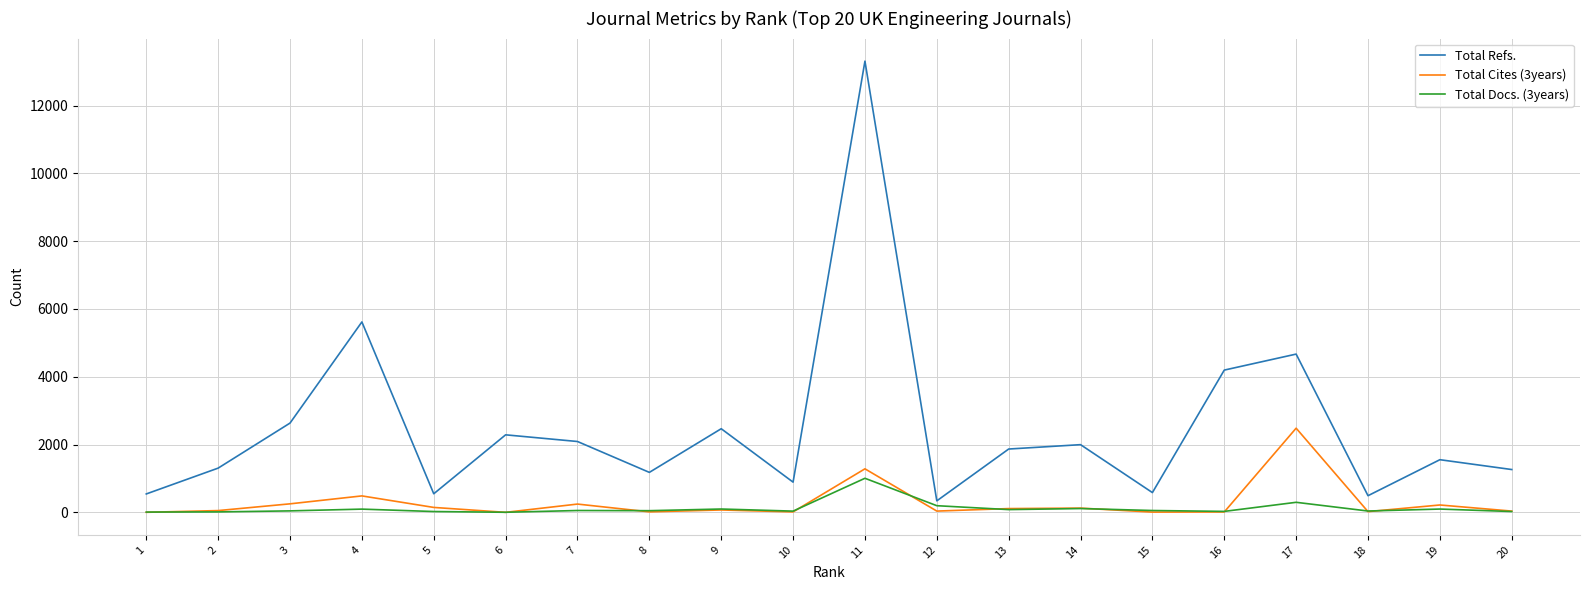

What is the average value of the Total Cites (3years) series?

280